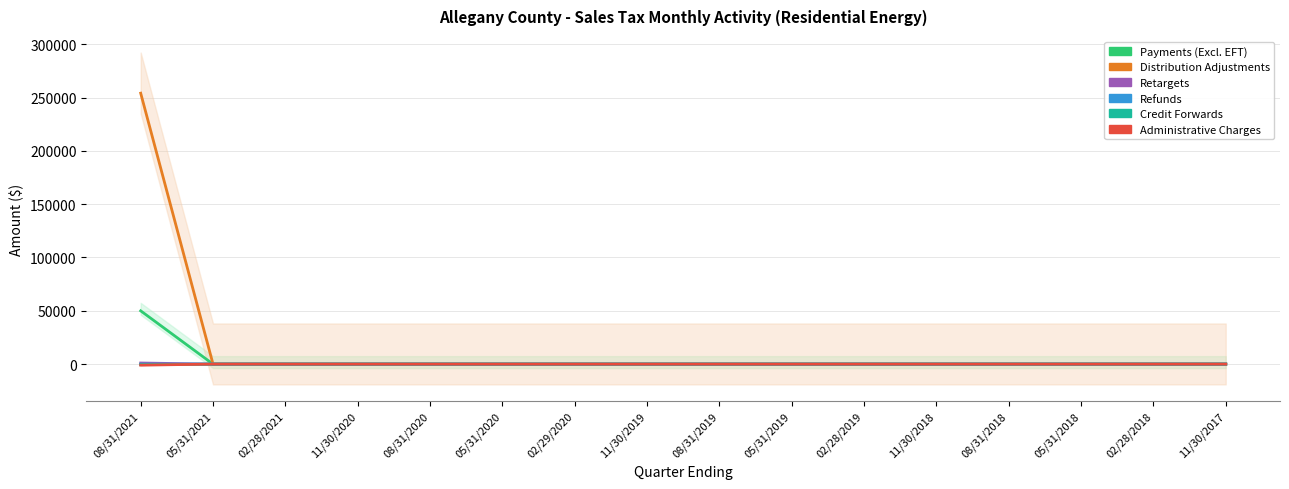

Reading left to right, list all the values displayed in this chart.

Payments (Excl. EFT): 08/31/2021=49967.2	05/31/2021=0.0	02/28/2021=0.0	11/30/2020=0.0	08/31/2020=0.0	05/31/2020=0.0	02/29/2020=0.0	11/30/2019=0.0	08/31/2019=0.0	05/31/2019=0.0	02/28/2019=0.0	11/30/2018=0.0	08/31/2018=0.0	05/31/2018=0.0	02/28/2018=0.0	11/30/2017=0.0
Distribution Adjustments: 08/31/2021=254099.2	05/31/2021=0.0	02/28/2021=2.8	11/30/2020=0.0	08/31/2020=0.0	05/31/2020=0.0	02/29/2020=0.0	11/30/2019=0.0	08/31/2019=0.0	05/31/2019=0.0	02/28/2019=0.0	11/30/2018=0.0	08/31/2018=0.0	05/31/2018=0.0	02/28/2018=0.0	11/30/2017=0.0
Retargets: 08/31/2021=1026.5	05/31/2021=0.0	02/28/2021=0.0	11/30/2020=0.0	08/31/2020=0.0	05/31/2020=0.0	02/29/2020=0.0	11/30/2019=0.0	08/31/2019=0.0	05/31/2019=0.0	02/28/2019=0.0	11/30/2018=0.0	08/31/2018=0.0	05/31/2018=0.0	02/28/2018=0.0	11/30/2017=0.0
Refunds: 08/31/2021=0.0	05/31/2021=-0.1	02/28/2021=0.0	11/30/2020=0.0	08/31/2020=0.0	05/31/2020=0.0	02/29/2020=0.0	11/30/2019=0.0	08/31/2019=0.0	05/31/2019=0.0	02/28/2019=0.0	11/30/2018=0.0	08/31/2018=0.0	05/31/2018=0.0	02/28/2018=0.0	11/30/2017=0.0
Credit Forwards: 08/31/2021=-518.4	05/31/2021=-9.1	02/28/2021=0.0	11/30/2020=0.0	08/31/2020=0.0	05/31/2020=0.0	02/29/2020=0.0	11/30/2019=0.0	08/31/2019=0.0	05/31/2019=0.0	02/28/2019=0.0	11/30/2018=0.0	08/31/2018=0.0	05/31/2018=0.0	02/28/2018=0.0	11/30/2017=0.0
Administrative Charges: 08/31/2021=-966.1	05/31/2021=2.3	02/28/2021=-0.0	11/30/2020=0.0	08/31/2020=0.0	05/31/2020=0.0	02/29/2020=0.0	11/30/2019=0.0	08/31/2019=0.0	05/31/2019=0.0	02/28/2019=-0.1	11/30/2018=0.0	08/31/2018=0.0	05/31/2018=0.0	02/28/2018=0.0	11/30/2017=0.0